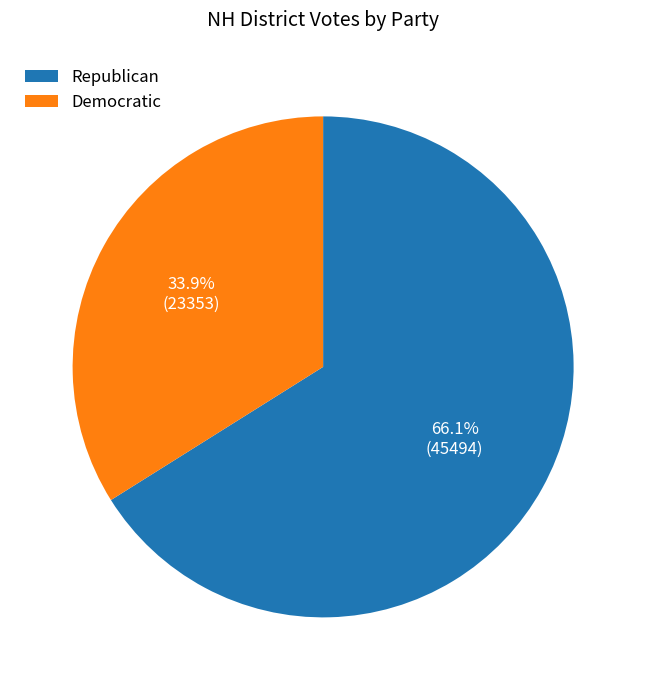

Does Democratic account for over 50% of the chart?

No